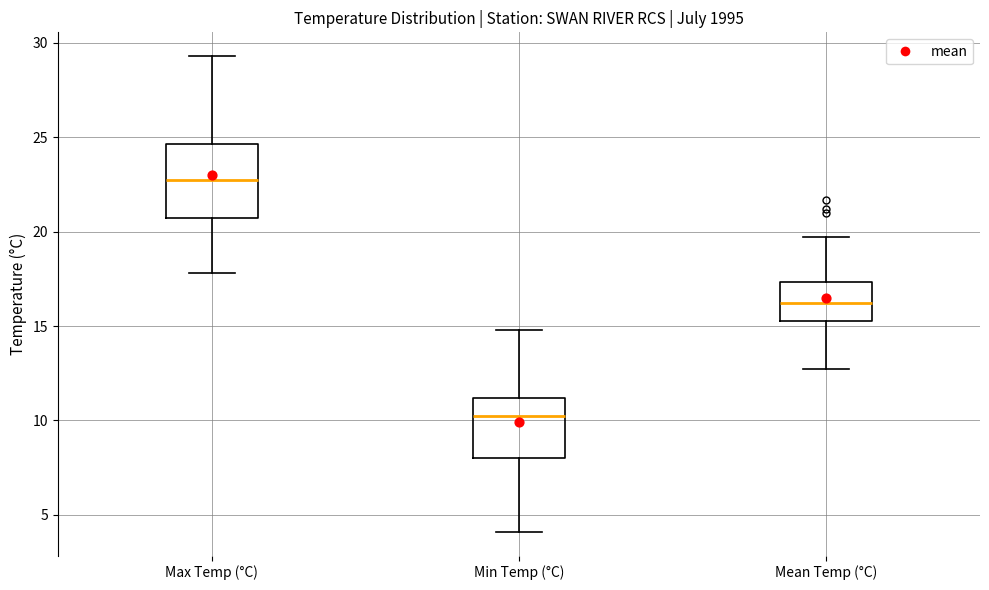

Where does the median line of the box for Max Temp (°C) sit on the y-axis? The values are not printed on the chart, so give them approximately, as read against the axis.

23.0